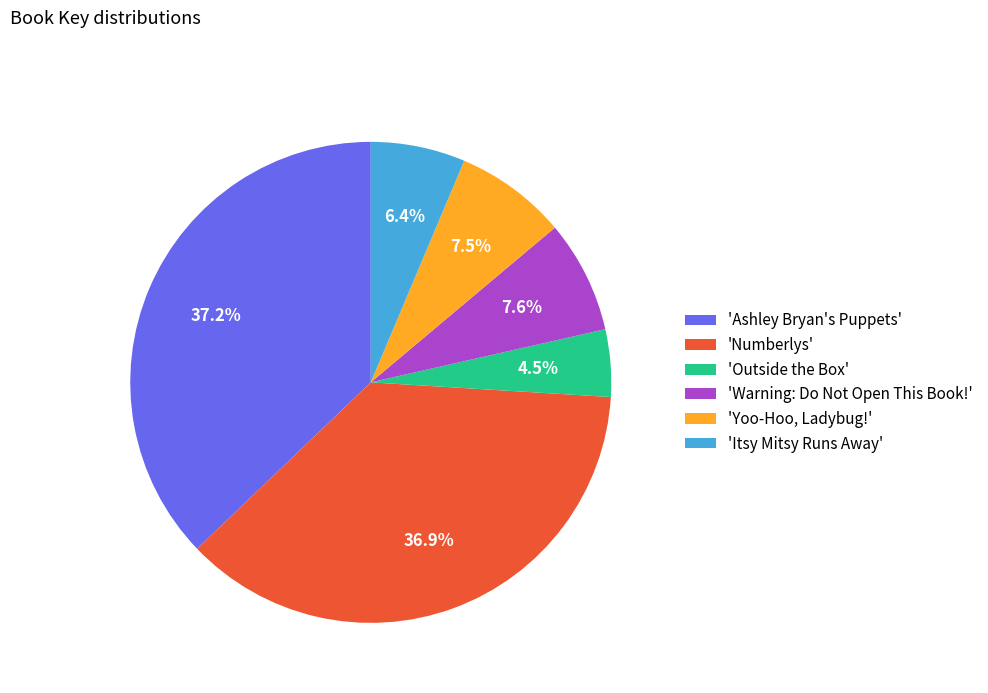

Which category has the smallest portion of the pie?

'Outside the Box'